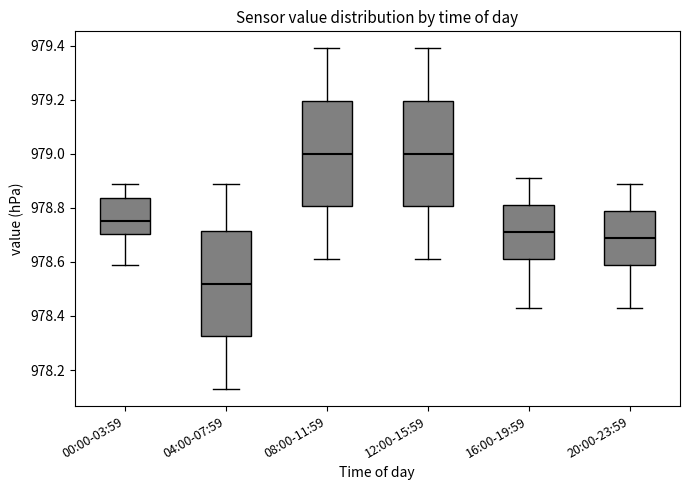

Reading left to right, read every box against the y-axis: the position of its median line, the range the box covers, and the ends of its whiskers. The values are not printed on the chart, so give them approximately, as read against the axis.

00:00-03:59: median 978.76, box 978.70 to 978.84, whiskers 978.60 to 978.90
04:00-07:59: median 978.52, box 978.32 to 978.72, whiskers 978.14 to 978.90
08:00-11:59: median 979.00, box 978.80 to 979.20, whiskers 978.62 to 979.40
12:00-15:59: median 979.00, box 978.80 to 979.20, whiskers 978.62 to 979.40
16:00-19:59: median 978.72, box 978.62 to 978.82, whiskers 978.44 to 978.92
20:00-23:59: median 978.70, box 978.60 to 978.80, whiskers 978.44 to 978.90